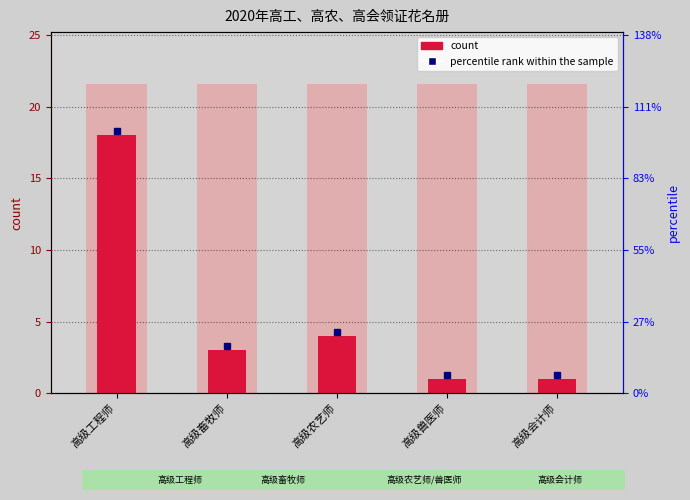

How many values exceed 3?

2